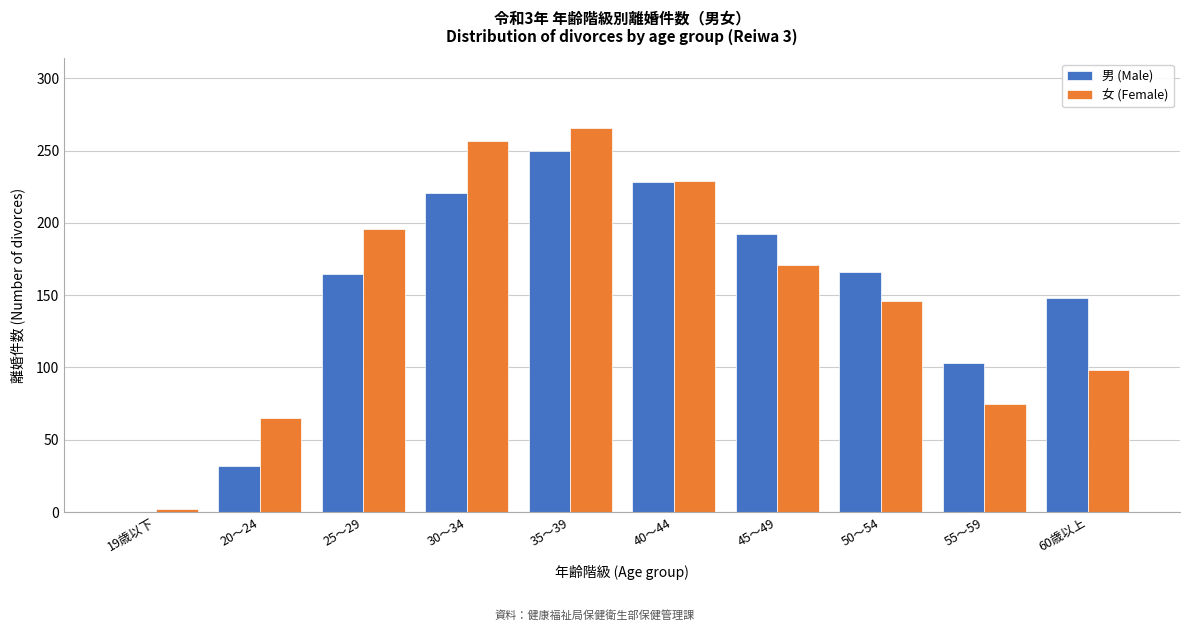

Is it true that 男 (Male) equals 32 at 20～24?

True